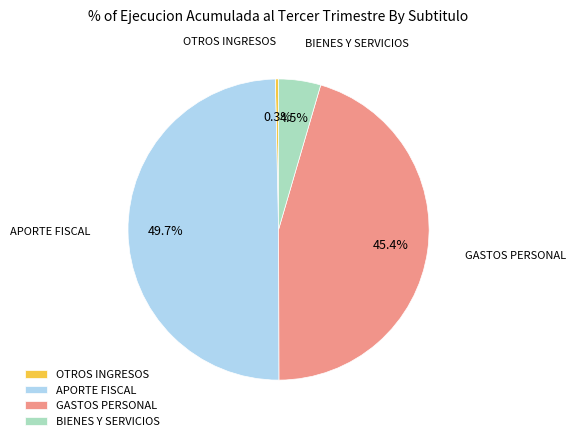

How many slices are in this pie chart?

4